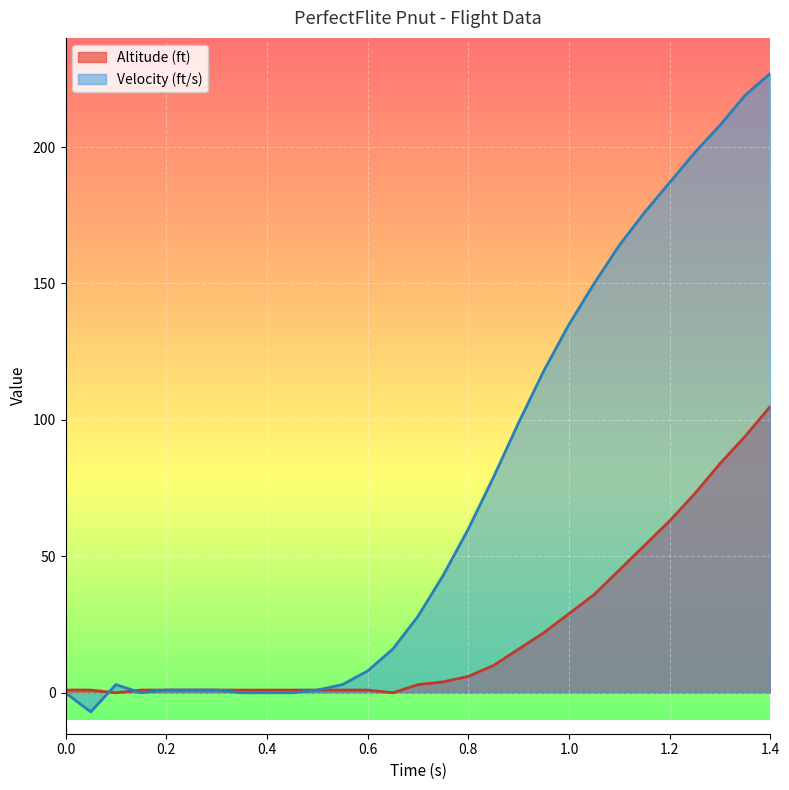

How many series are shown in this chart?

2